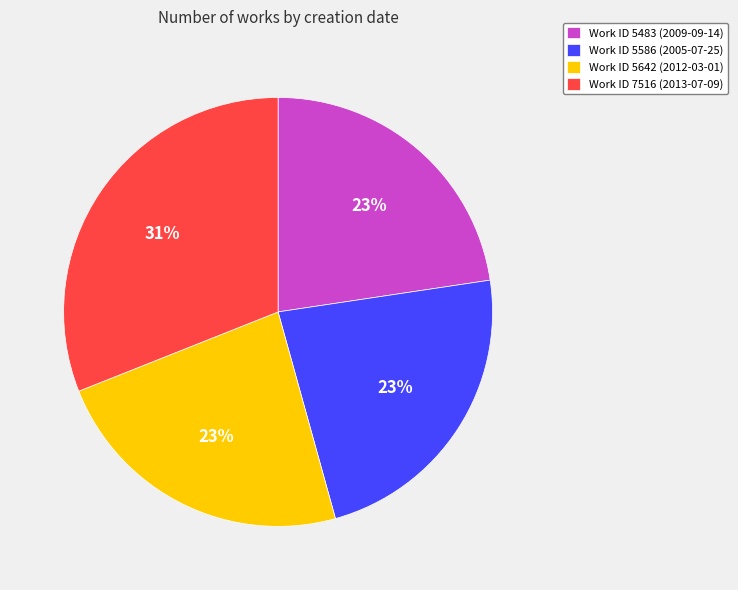

How many slices are in this pie chart?

4